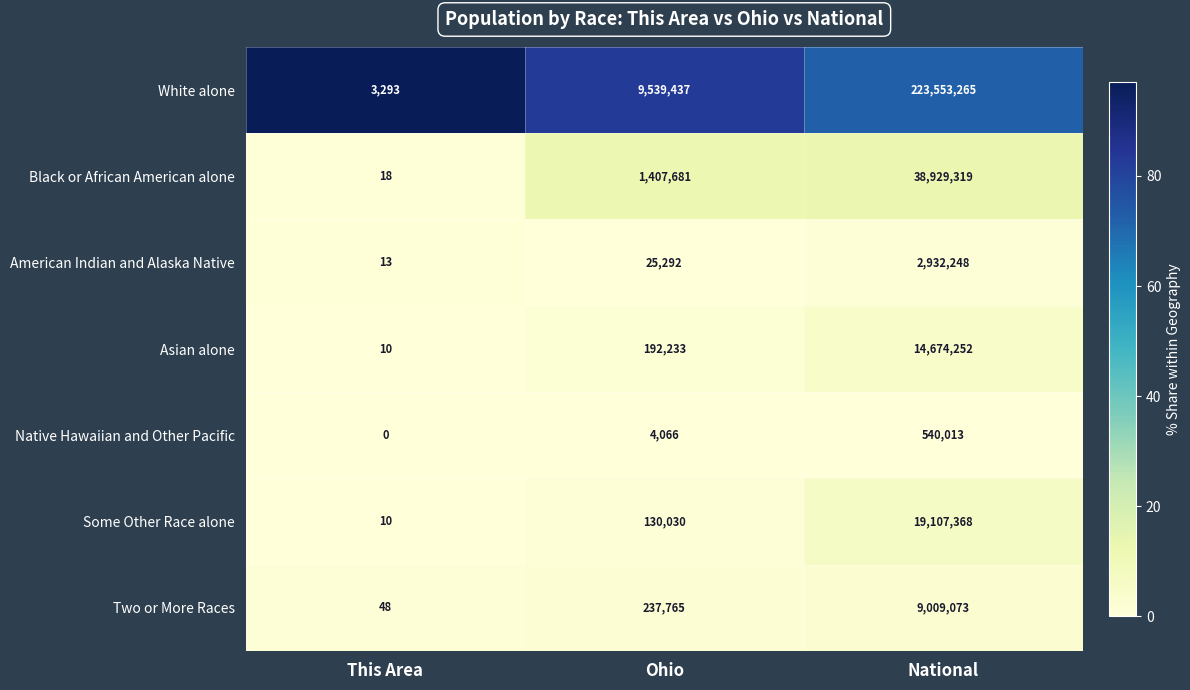

The value of White alone at This Area is 3293. True or false?

True